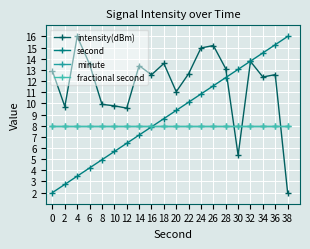

Reading right to left, transcribe all the data shown in this chart.

intensity(dBm): 38=2.0	36=12.6	34=12.4	32=13.8	30=5.3	28=13.1	26=15.2	24=15.0	22=12.7	20=11.0	18=13.6	16=12.6	14=13.4	12=9.6	10=9.8	8=9.9	6=13.5	4=16.0	2=9.7	0=12.9
second: 38=16.0	36=15.3	34=14.5	32=13.8	30=13.1	28=12.3	26=11.6	24=10.8	22=10.1	20=9.4	18=8.6	16=7.9	14=7.2	12=6.4	10=5.7	8=4.9	6=4.2	4=3.5	2=2.7	0=2.0
minute: 38=8.0	36=8.0	34=8.0	32=8.0	30=8.0	28=8.0	26=8.0	24=8.0	22=8.0	20=8.0	18=8.0	16=8.0	14=8.0	12=8.0	10=8.0	8=8.0	6=8.0	4=8.0	2=8.0	0=8.0
fractional second: 38=8.0	36=8.0	34=8.0	32=8.0	30=8.0	28=8.0	26=8.0	24=8.0	22=8.0	20=8.0	18=8.0	16=8.0	14=8.0	12=8.0	10=8.0	8=8.0	6=8.0	4=8.0	2=8.0	0=8.0